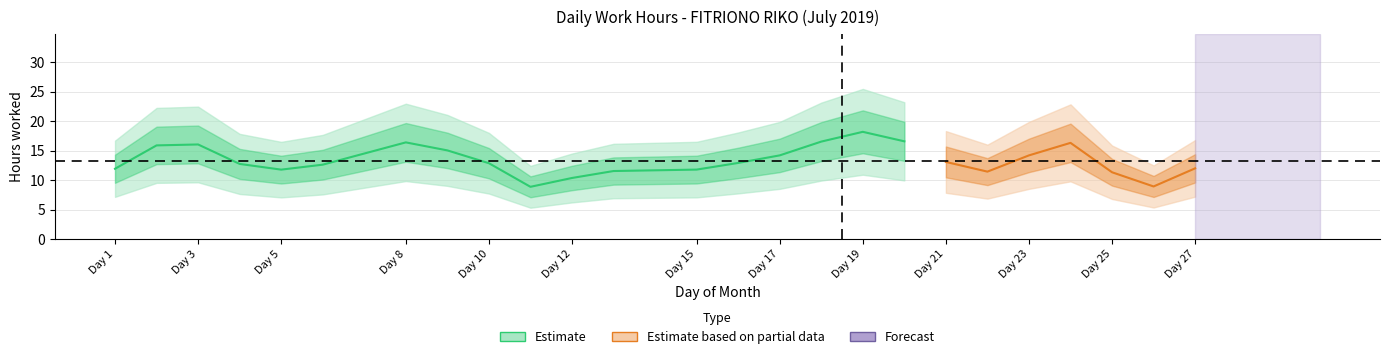

Is this an area chart (filled region under the line)?

No